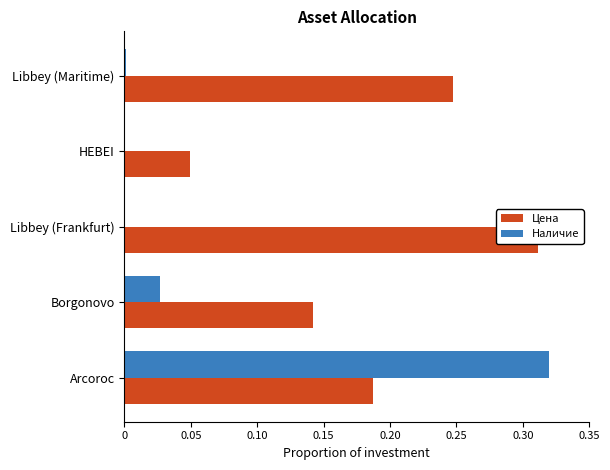

Which series changed the most between Borgonovo and Libbey (Maritime)?

Цена